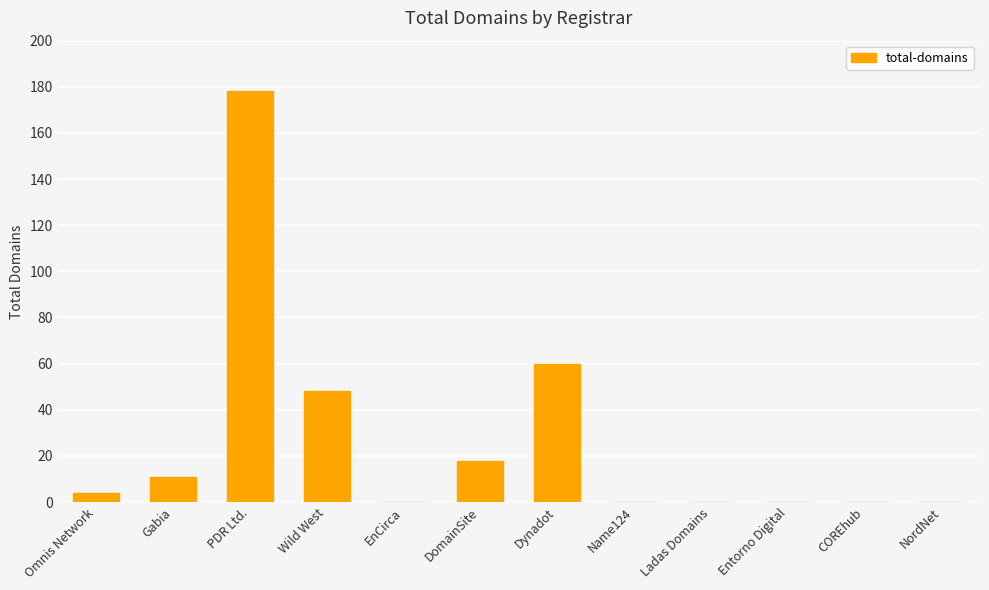

True or false: the data shows 0 at Entorno Digital.

True